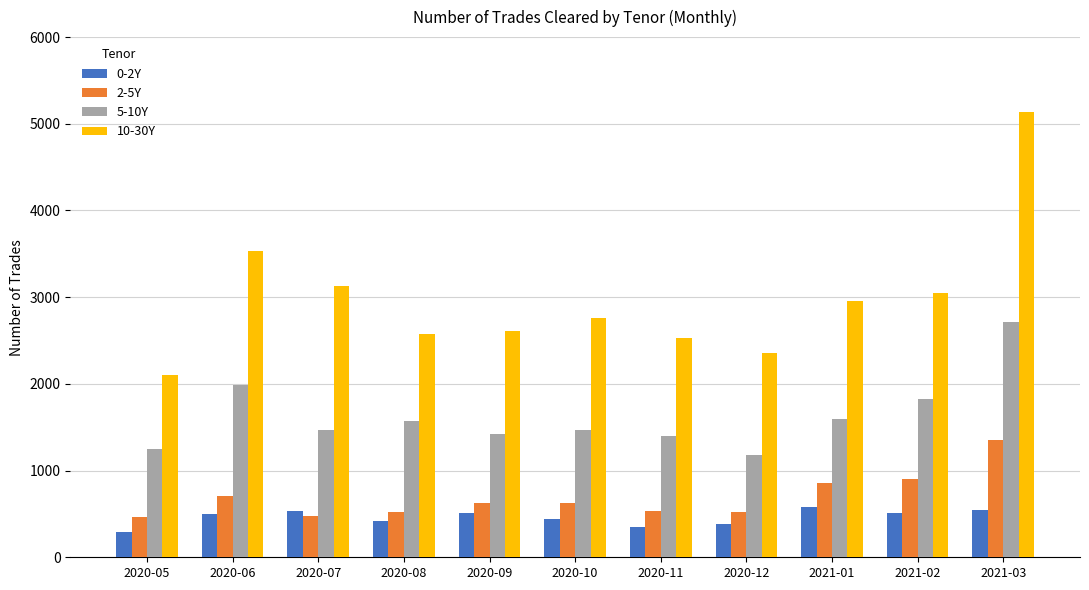

What is the minimum value for 10-30Y?

2098